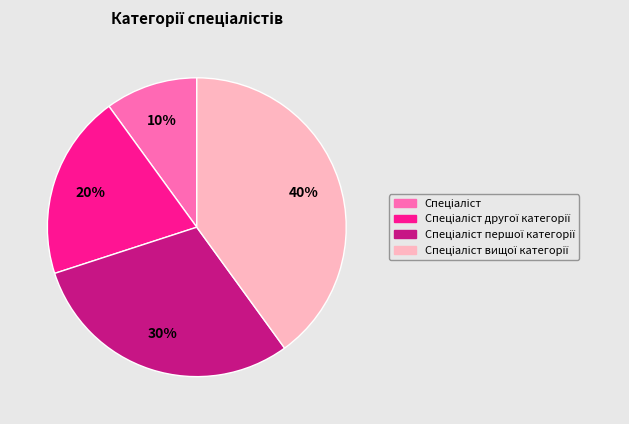

To the nearest percent, what is the difference between the largest and smallest slice percentages?

30%